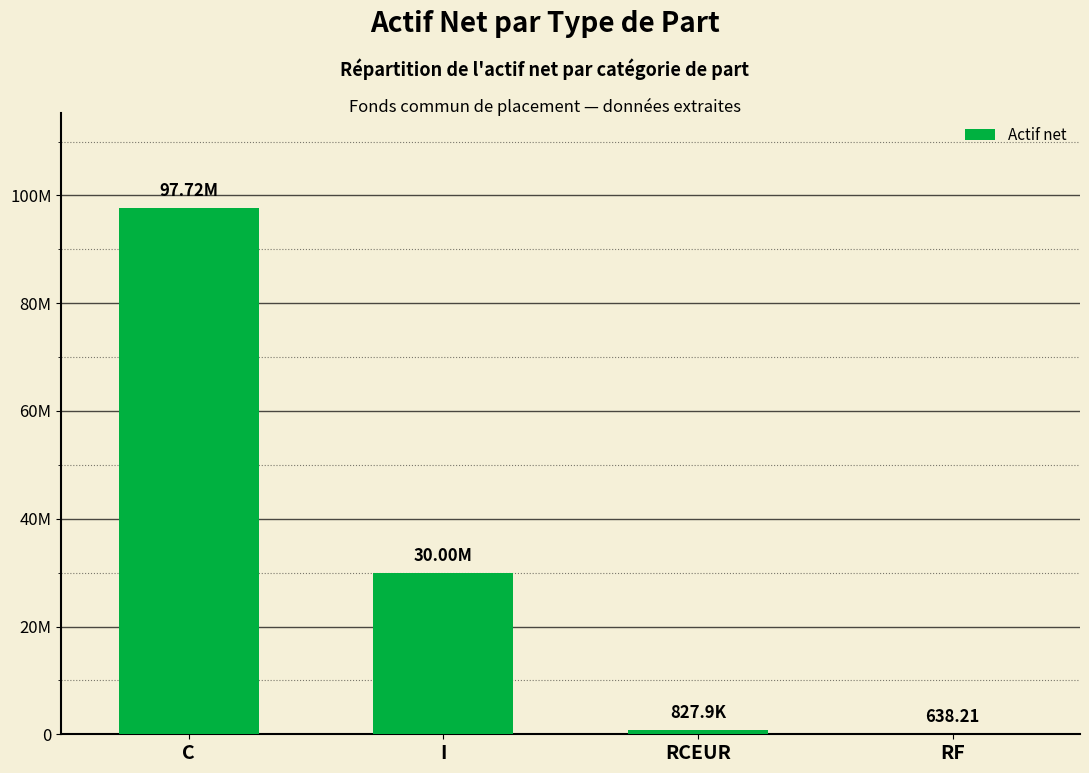

Which category has the highest value across all series?

C